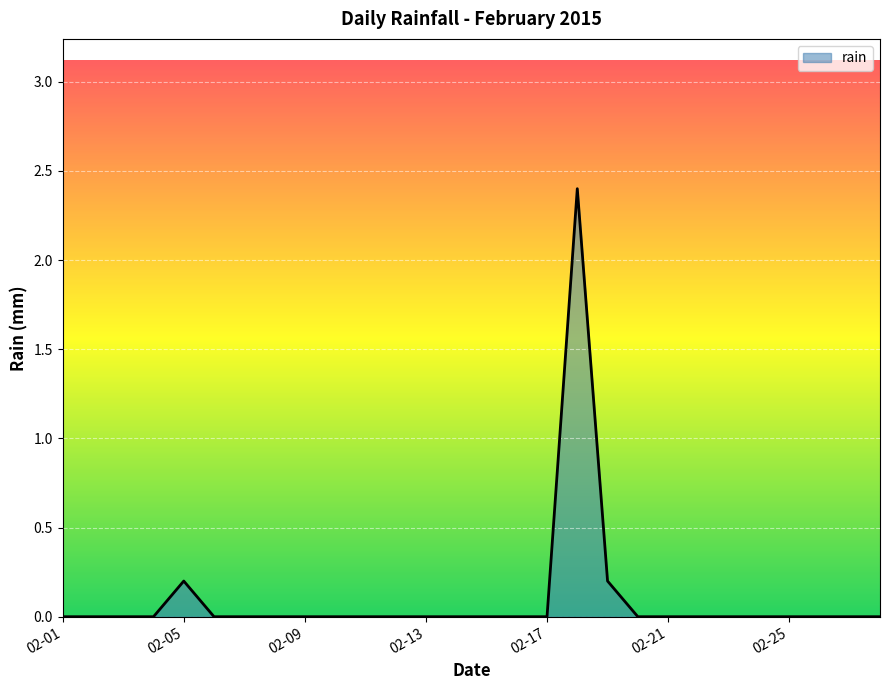

How many lines are shown in the chart?

1